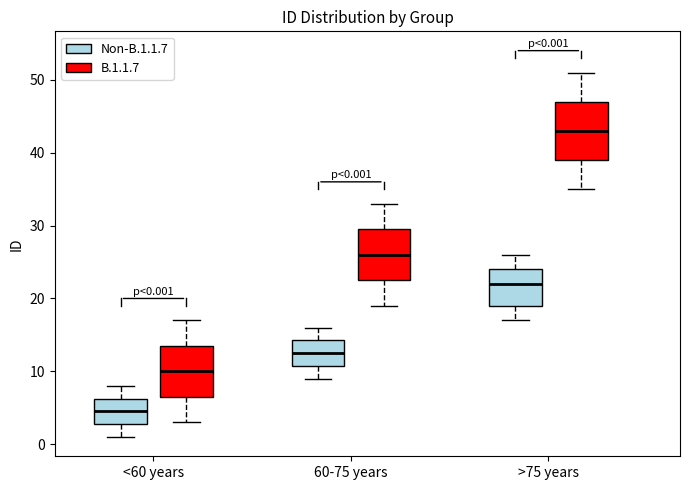

Which box's median line is the lowest?

<60 years (Non-B.1.1.7)